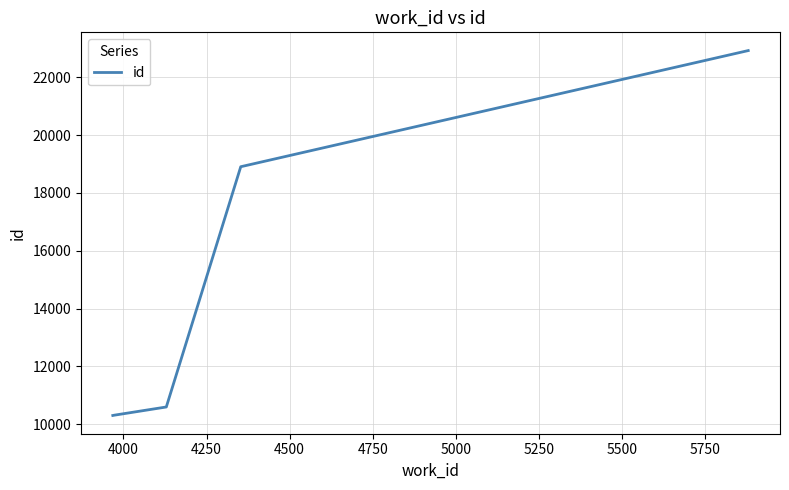

True or false: there are more than 0 points higher than both neighbors.

False